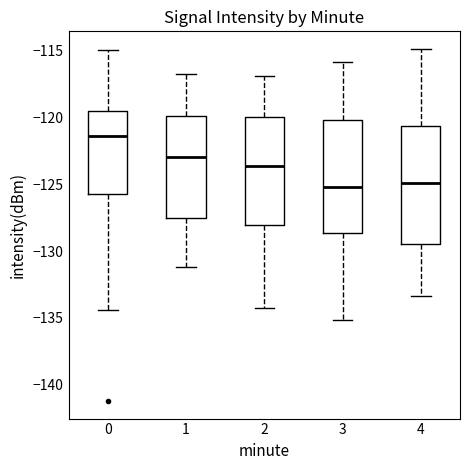

Reading left to right, transcribe this box plot: for each box, give where its median line is, the range the box spans, and where its two whiskers end, as read against the y-axis. The values are not printed on the chart, so give them approximately, as read against the axis.

0: median -121.5, box -125.5 to -119.5, whiskers -134.5 to -115.0
1: median -123.0, box -127.5 to -120.0, whiskers -131.0 to -117.0
2: median -123.5, box -128.0 to -120.0, whiskers -134.0 to -117.0
3: median -125.0, box -128.5 to -120.0, whiskers -135.0 to -116.0
4: median -125.0, box -129.5 to -120.5, whiskers -133.5 to -115.0